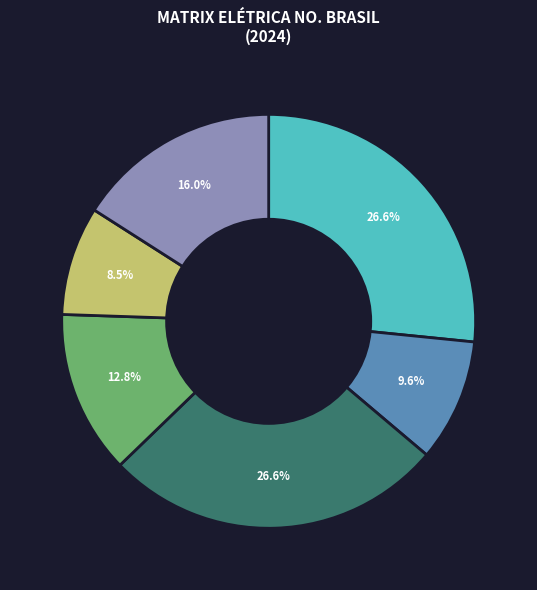

How many slices are in this pie chart?

6